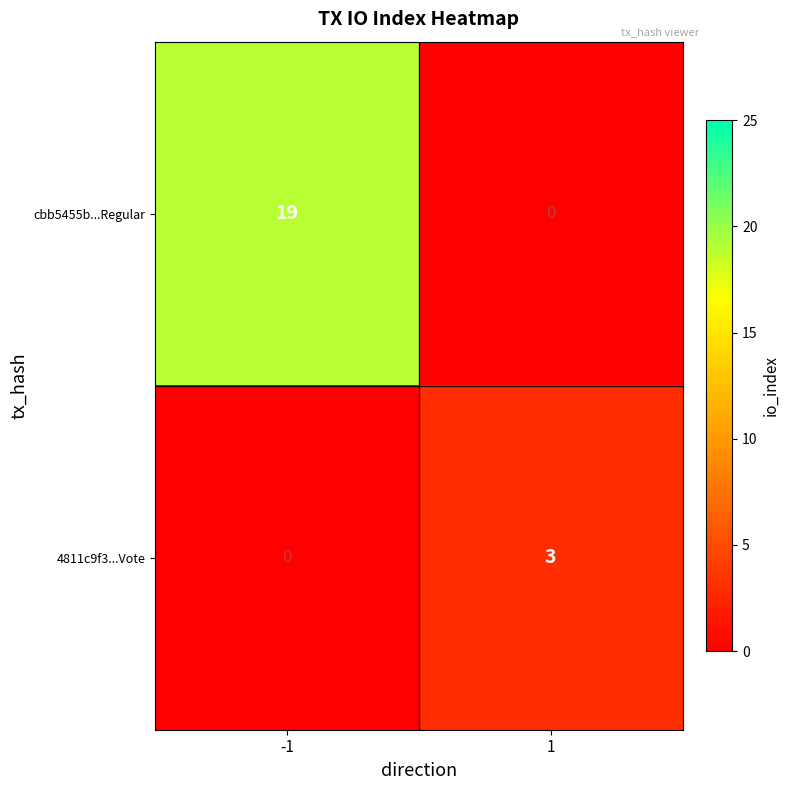

What is the total value across all series at 1?

3